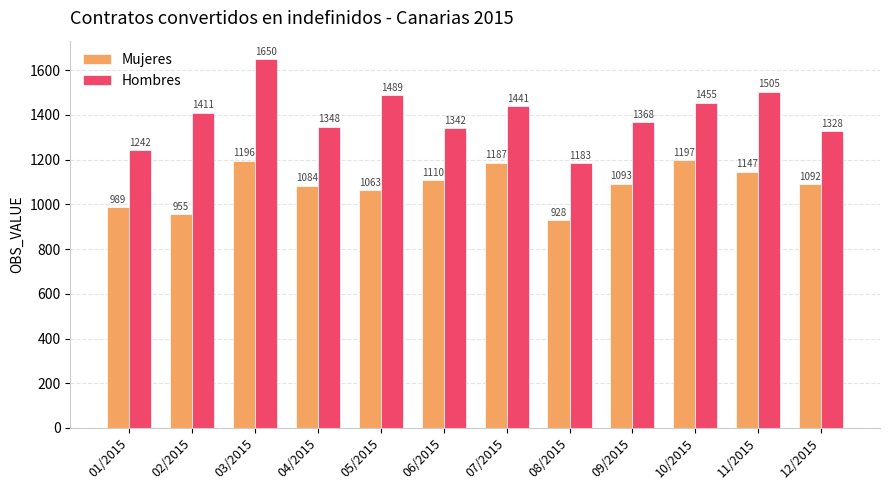

List the labels in order of Mujeres value, largest first.

10/2015, 03/2015, 07/2015, 11/2015, 06/2015, 09/2015, 12/2015, 04/2015, 05/2015, 01/2015, 02/2015, 08/2015